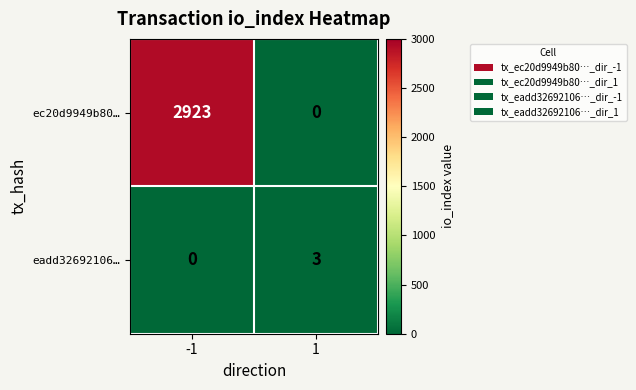

What value does the ec20d9949b80… series have at -1, to the nearest 50?

2900